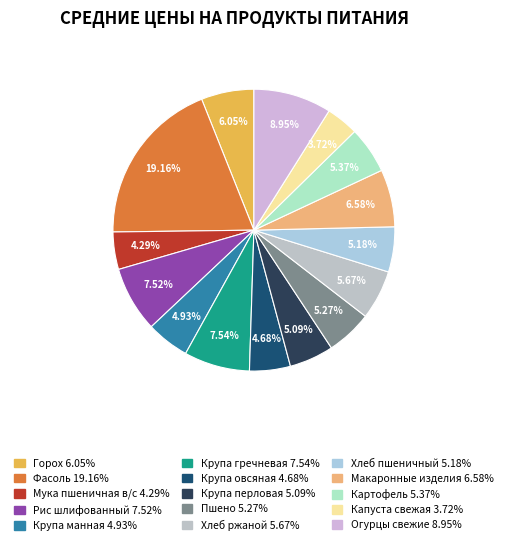

To the nearest percent, what is the difference between the largest and smallest slice percentages?

15%